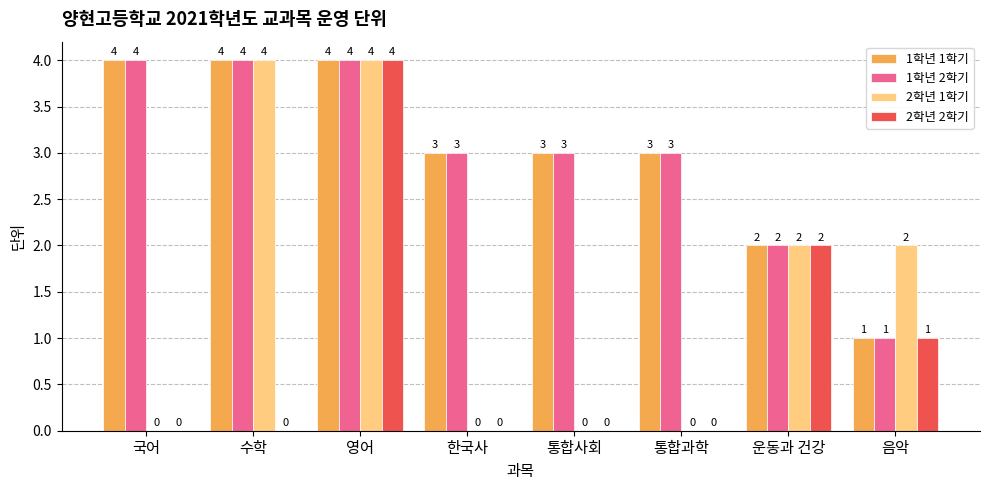

Reading left to right, transcribe all the data shown in this chart.

1학년 1학기: 국어=4	수학=4	영어=4	한국사=3	통합사회=3	통합과학=3	운동과 건강=2	음악=1
1학년 2학기: 국어=4	수학=4	영어=4	한국사=3	통합사회=3	통합과학=3	운동과 건강=2	음악=1
2학년 1학기: 국어=0	수학=4	영어=4	한국사=0	통합사회=0	통합과학=0	운동과 건강=2	음악=2
2학년 2학기: 국어=0	수학=0	영어=4	한국사=0	통합사회=0	통합과학=0	운동과 건강=2	음악=1